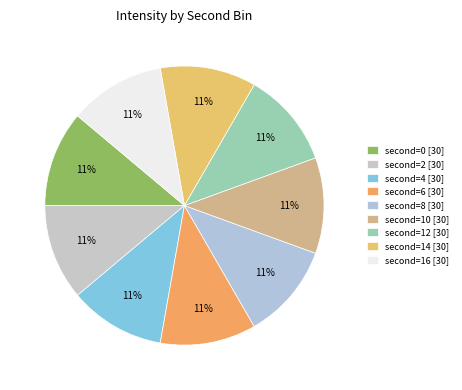

How many segments does this pie chart have?

9